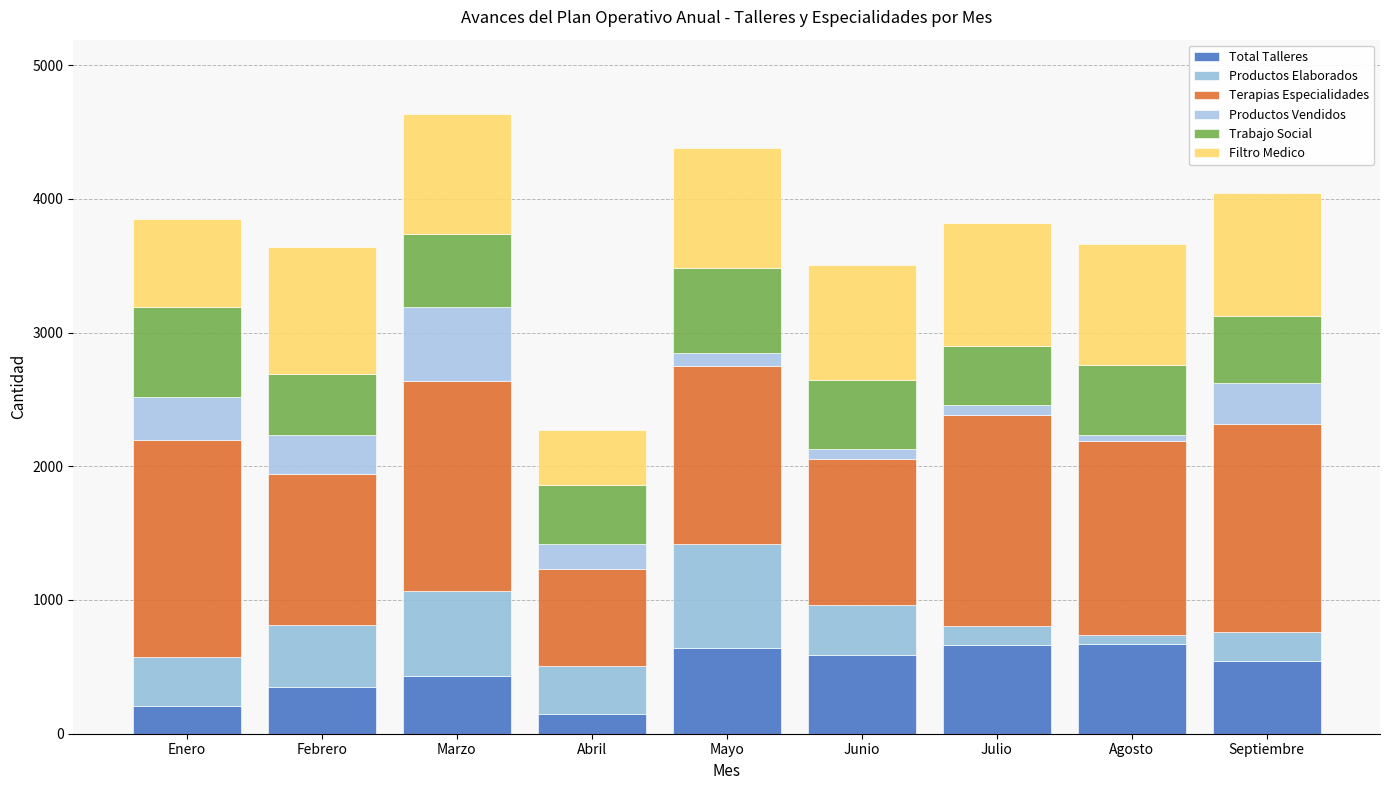

True or false: Total Talleres has a value of 399 at Junio.

False